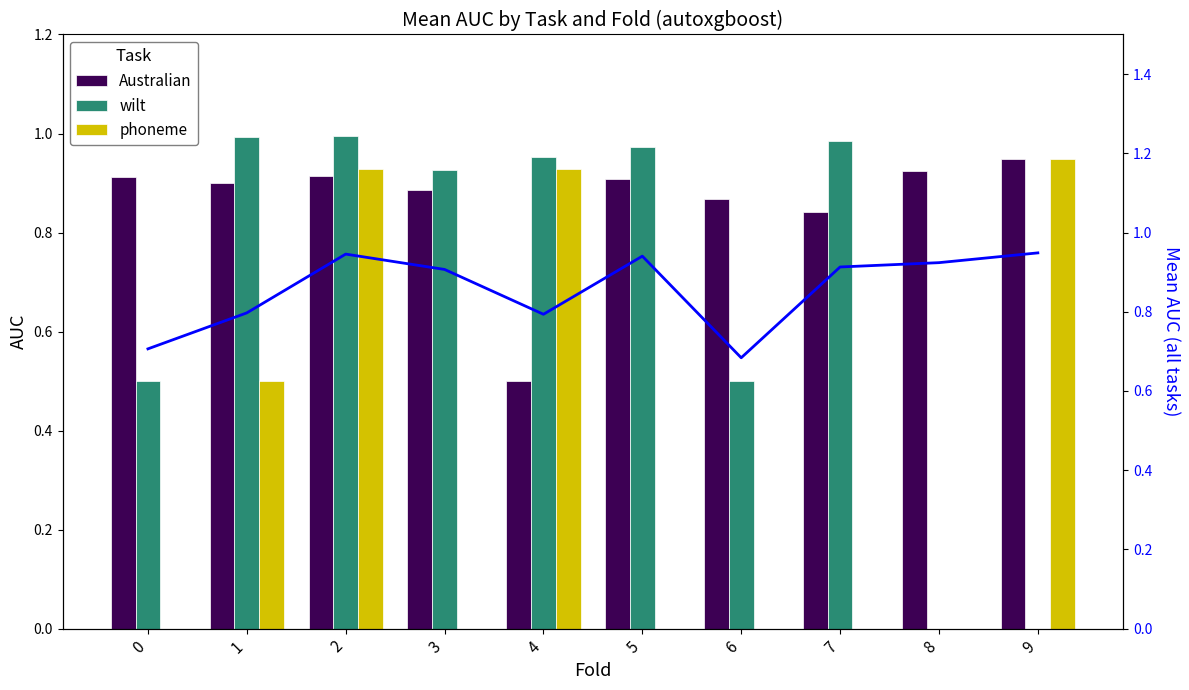

Reading left to right, transcribe all the data shown in this chart.

Australian: 0.9	0.9	0.9	0.9	0.5	0.9	0.9	0.8	0.9	0.9
wilt: 0.5	1.0	1.0	0.9	1.0	1.0	0.5	1.0	0.0	0.0
phoneme: 0.0	0.5	0.9	0.0	0.9	0.0	0.0	0.0	0.0	0.9
Mean AUC: 0.7	0.8	0.9	0.9	0.8	0.9	0.7	0.9	0.9	0.9